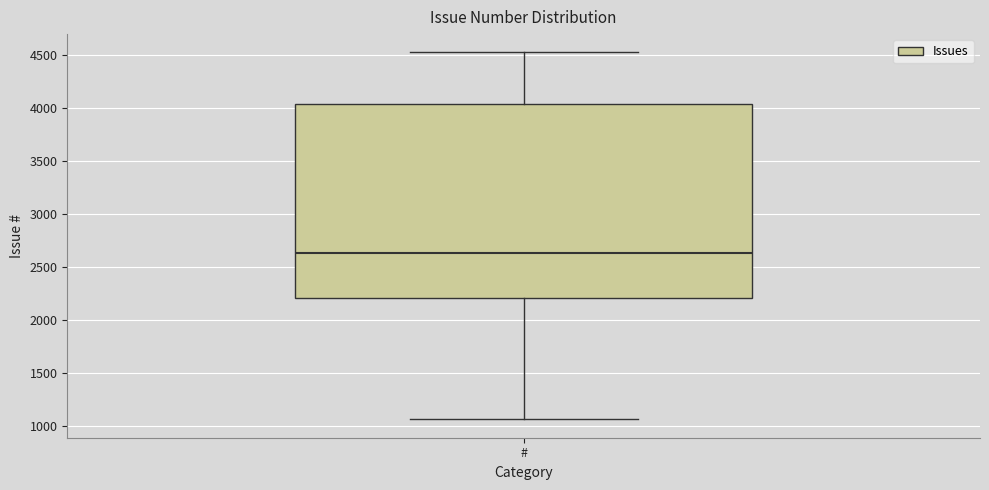

Transcribe this box plot: give where the median line is, the range the box spans, and where the two whiskers end, as read against the y-axis. The values are not printed on the chart, so give them approximately, as read against the axis.

median 2650, box 2200 to 4050, whiskers 1050 to 4500